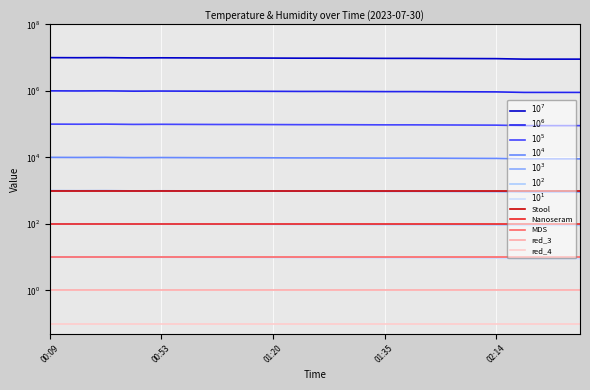

What is the difference between the maximum and second lowest values?

993.8